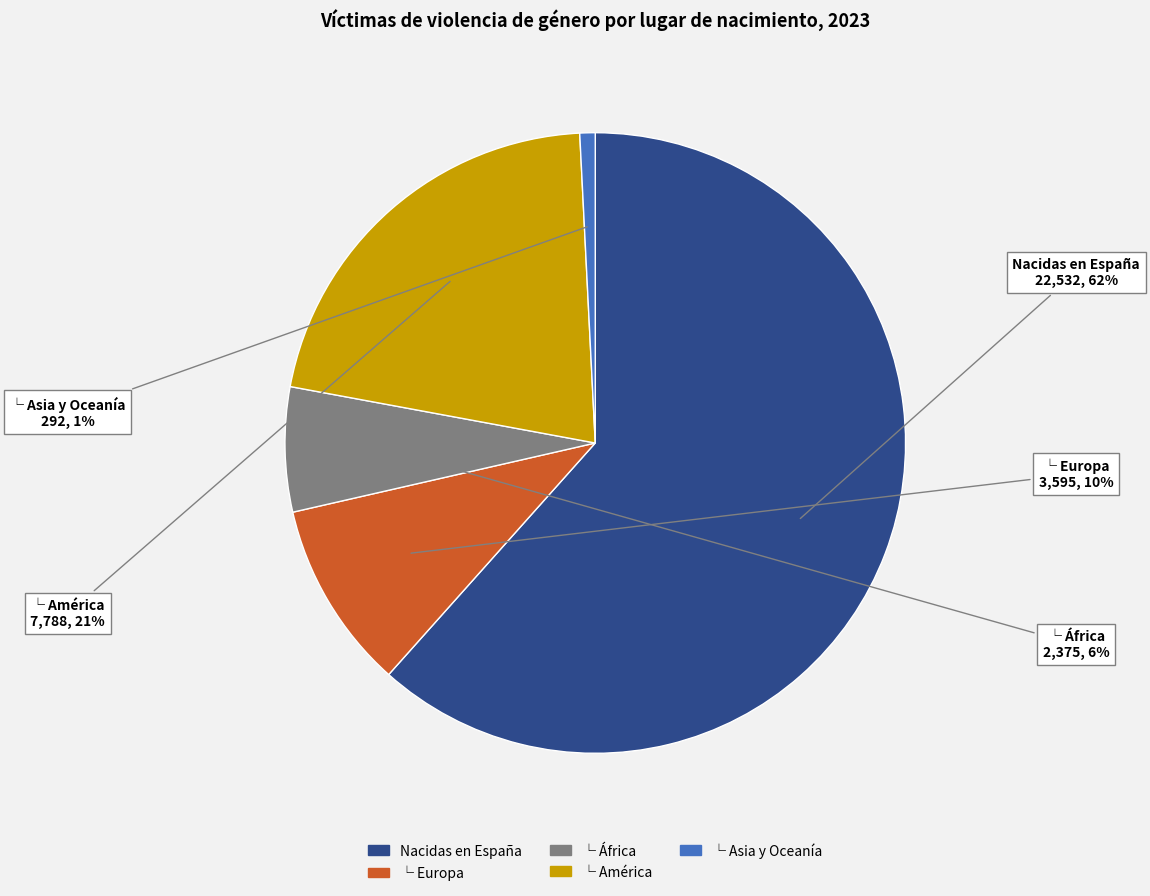

Between └ América and └ Asia y Oceanía, which is larger?

└ América